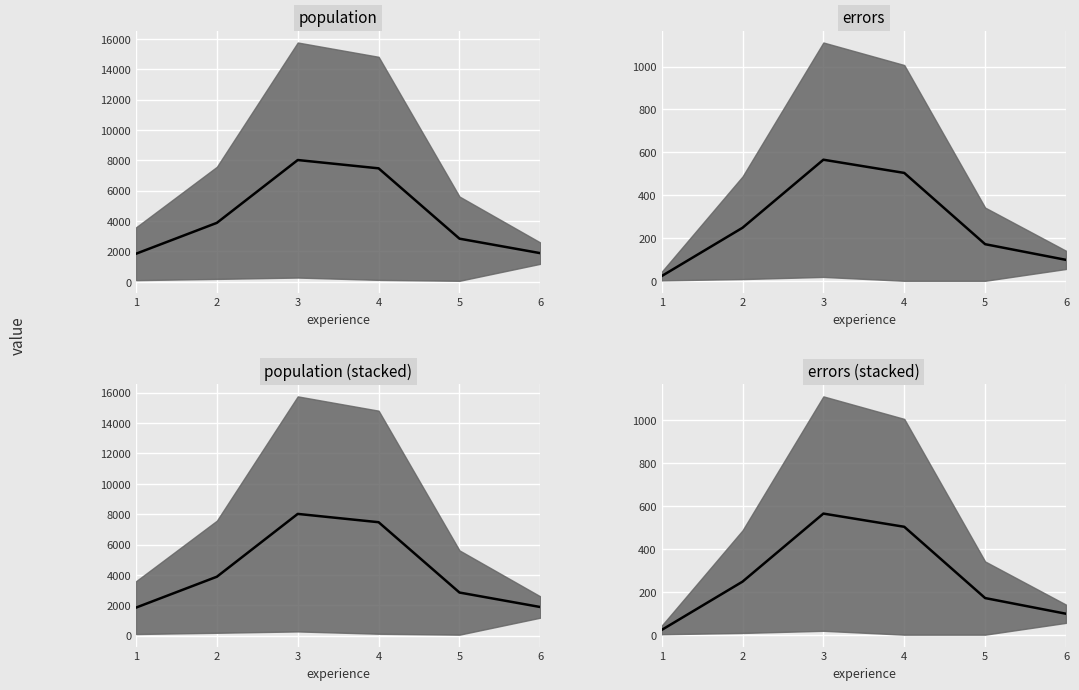

At which category does the data reach its first local peak?

3